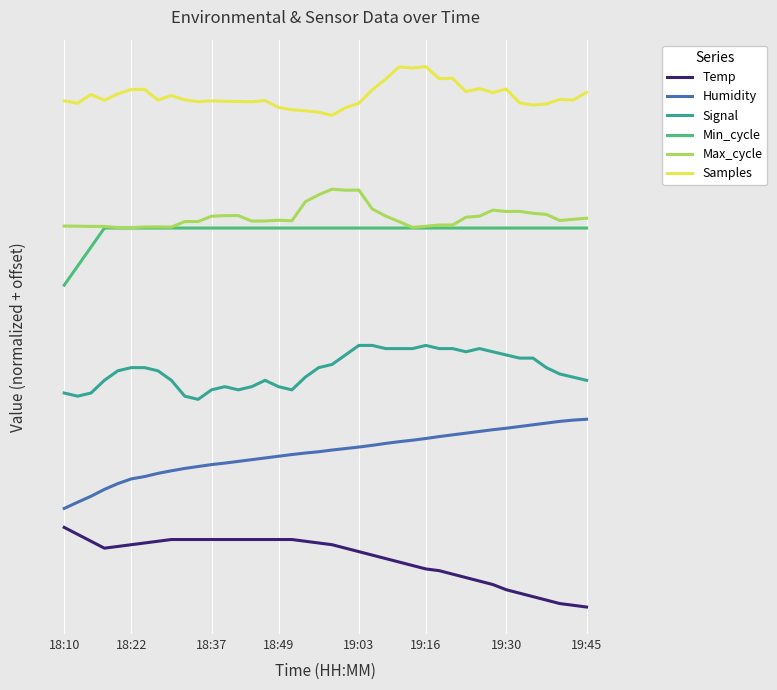

True or false: Samples has more than 0 interior local peaks.

True